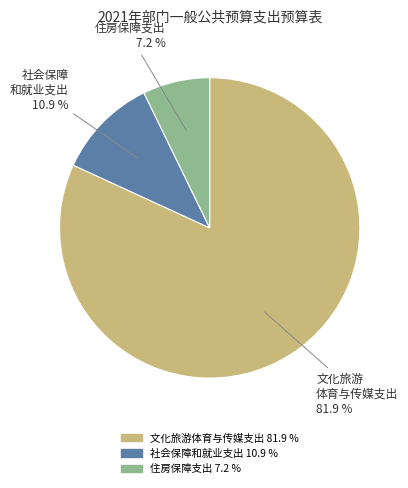

Count the number of slices in the pie.

3